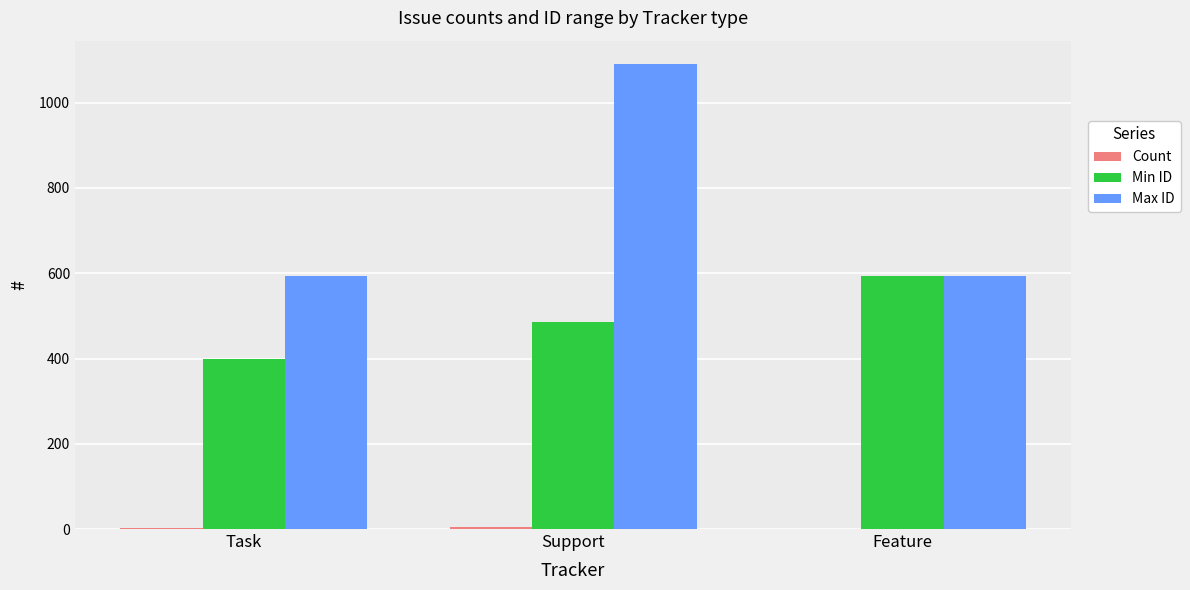

Which series has the largest total across all categories?

Max ID